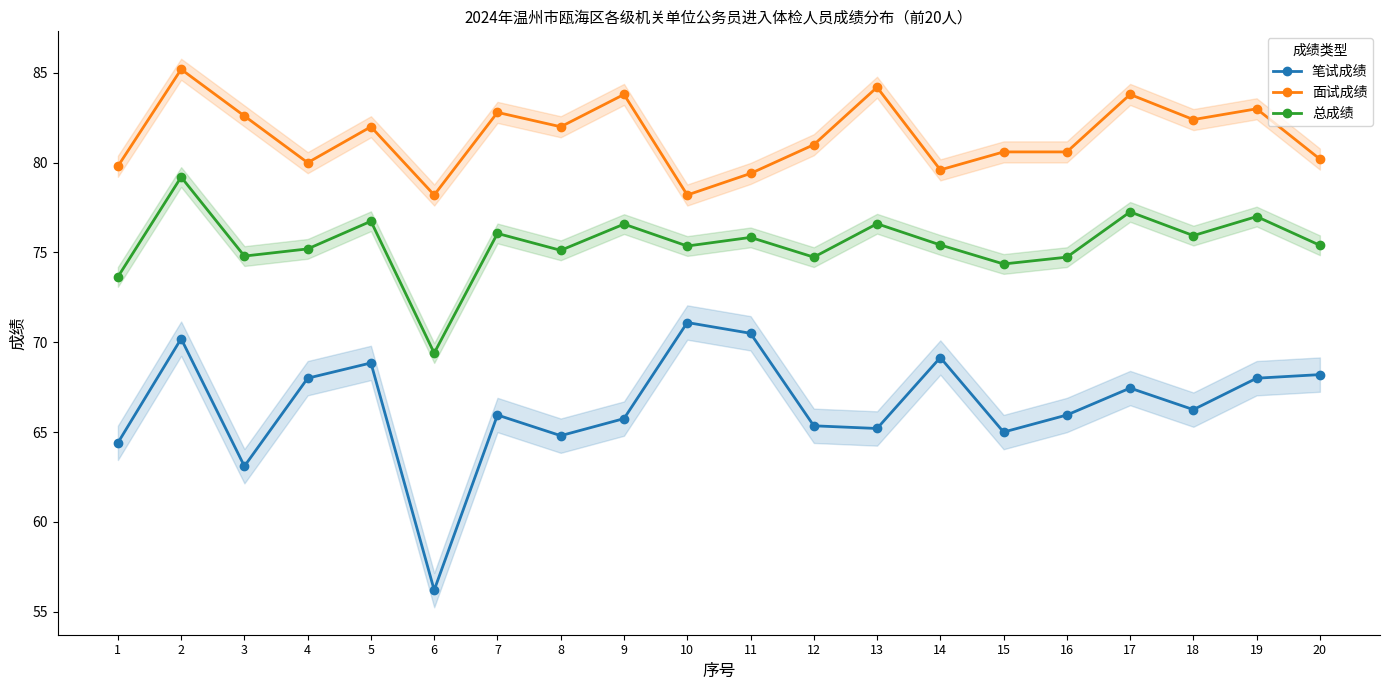

Which series has the widest spread of values?

笔试成绩